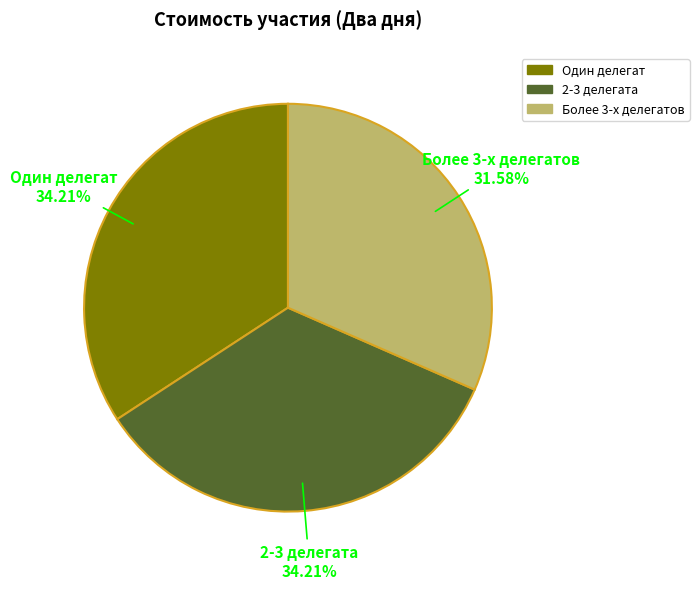

How many slices are in this pie chart?

3